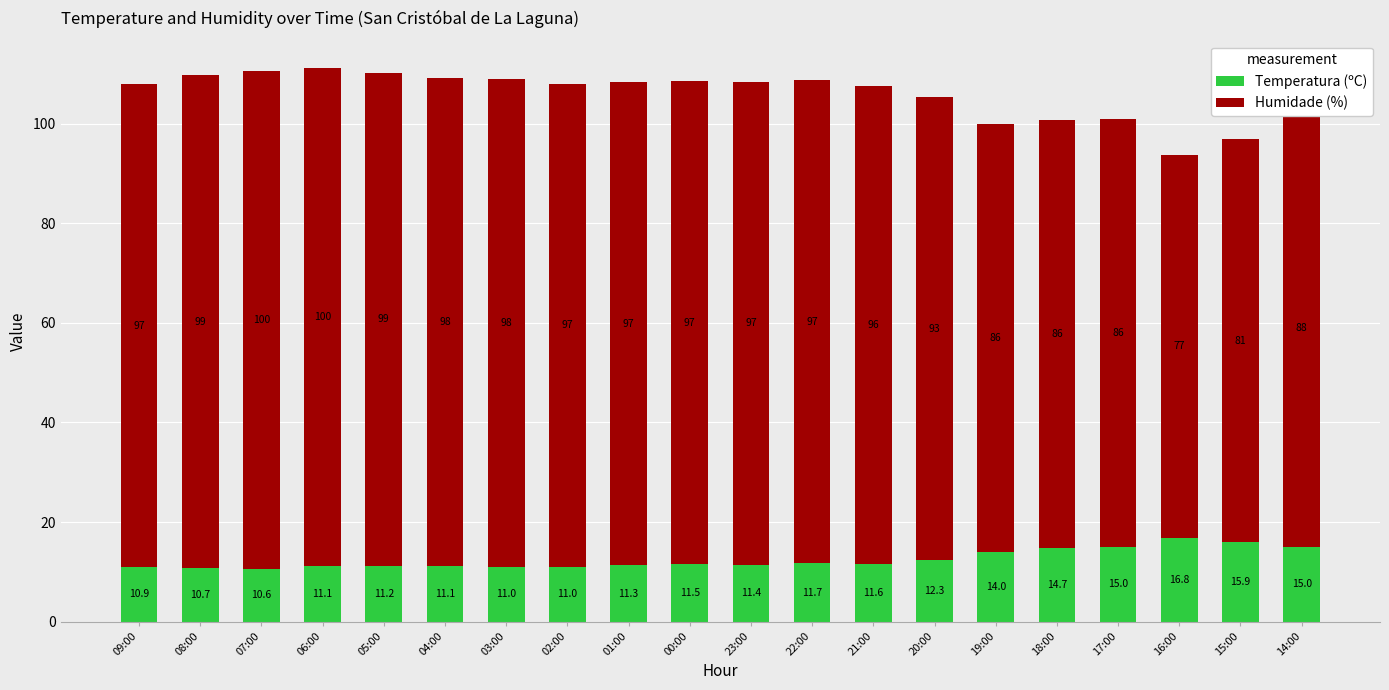

What is the sum of the Temperatura (ºC) values at 22:00 and 20:00?

24.0